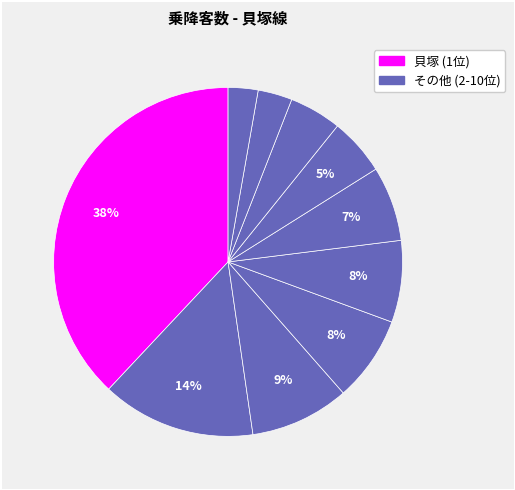

How many segments does this pie chart have?

10